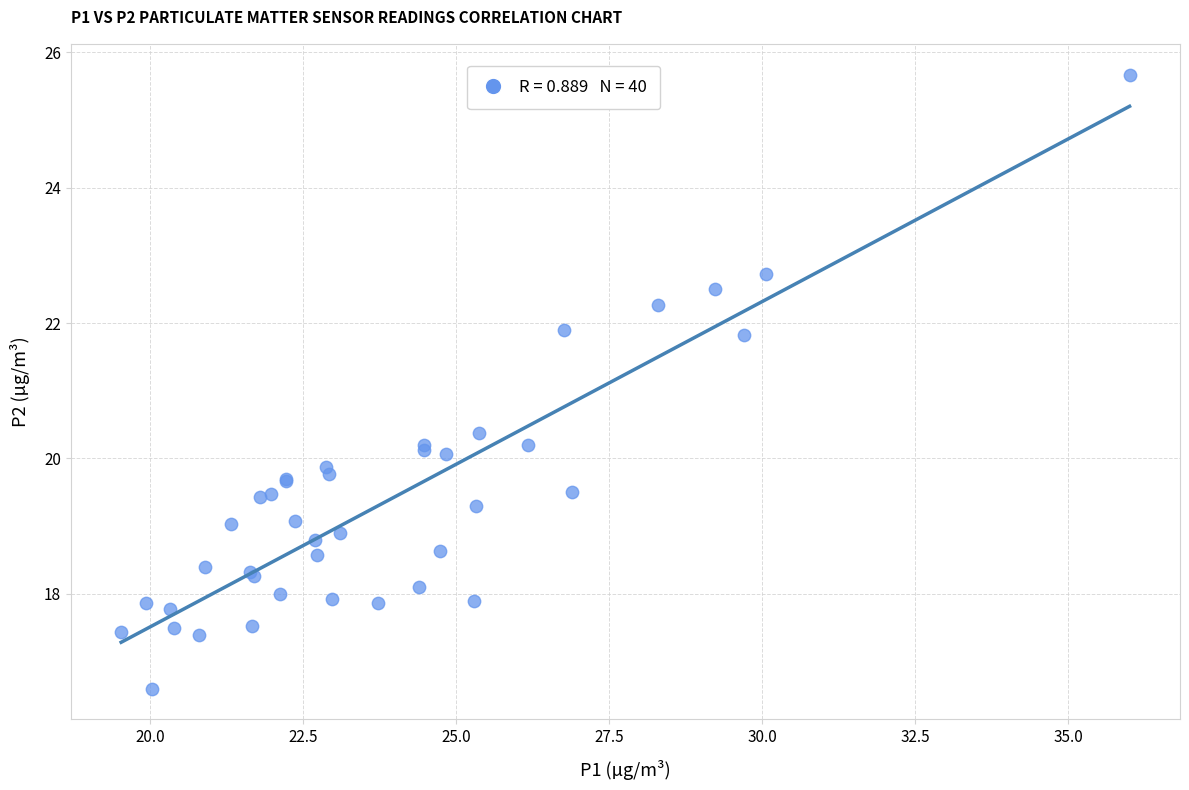

What Y value in the scatter plot is closest to 21?

20.4